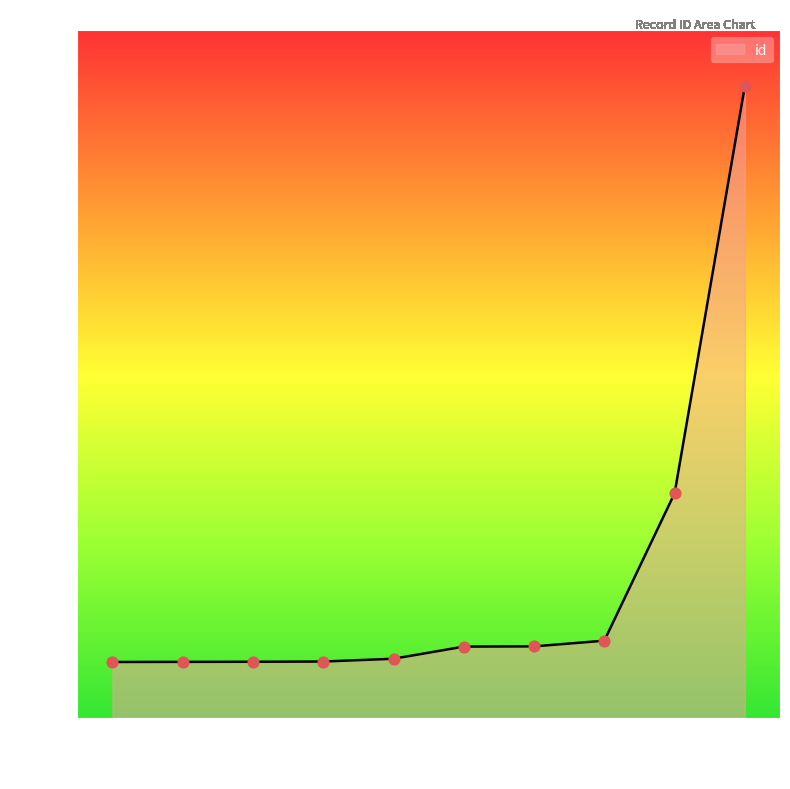

What is the change in value from 4785 to 4785?

+27